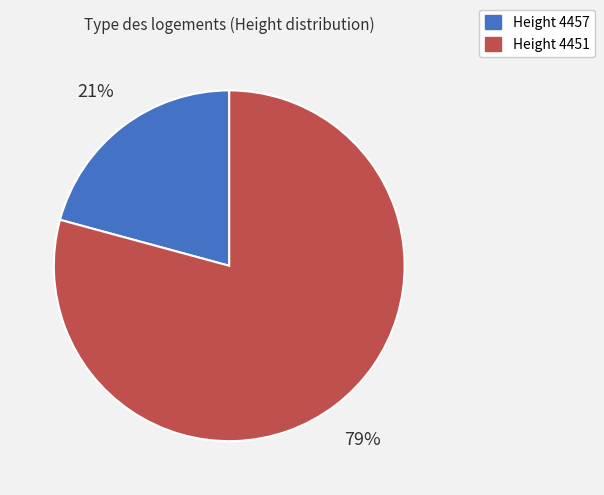

To the nearest percent, what percentage of the pie is Height 4451?

79%